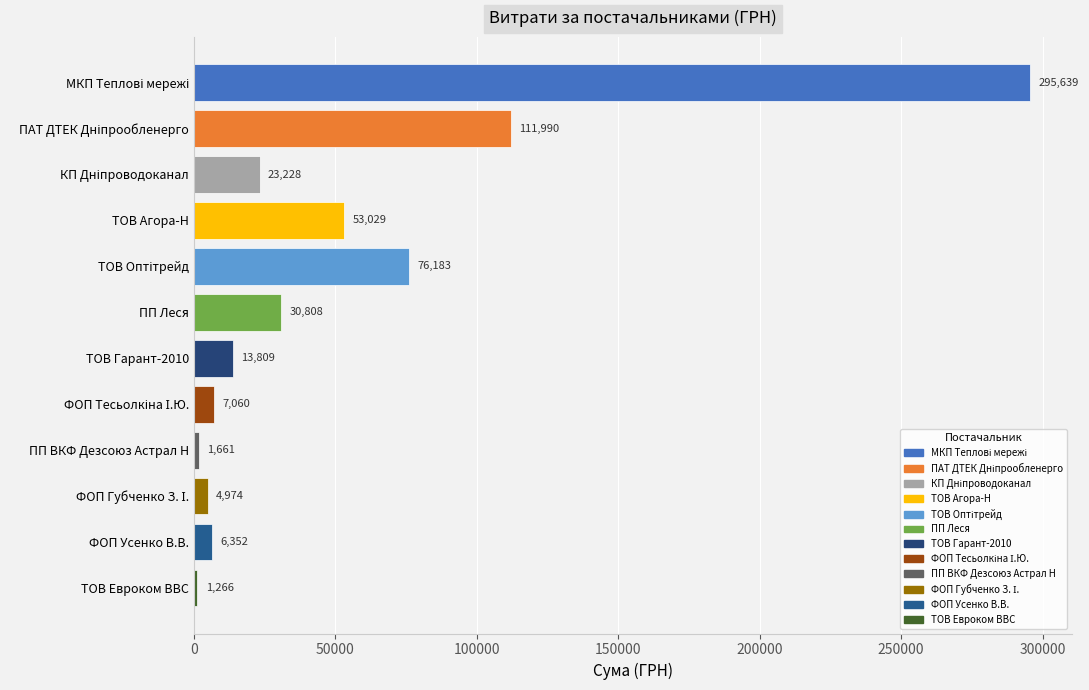

The chart shows a value of 13809.0 at ТОВ Гарант-2010. True or false?

True